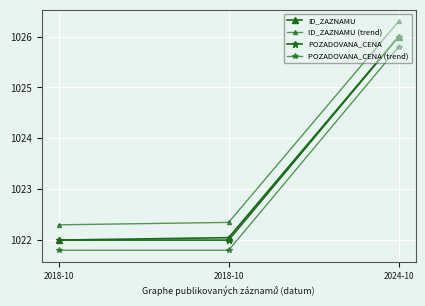

How many lines are shown in the chart?

4